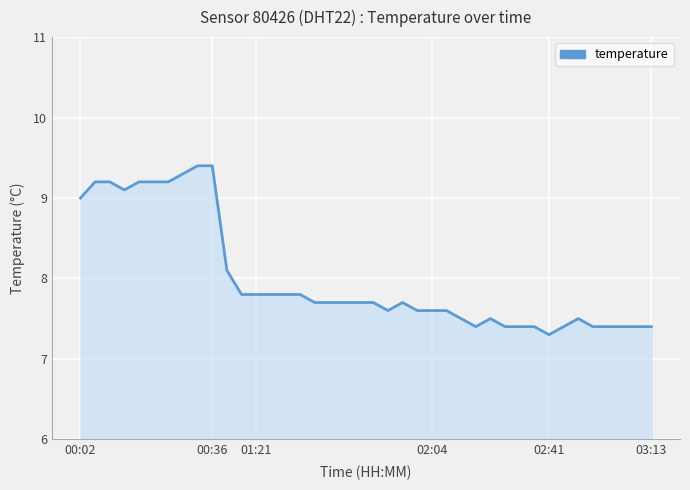

What is the minimum value shown in the chart?

7.3